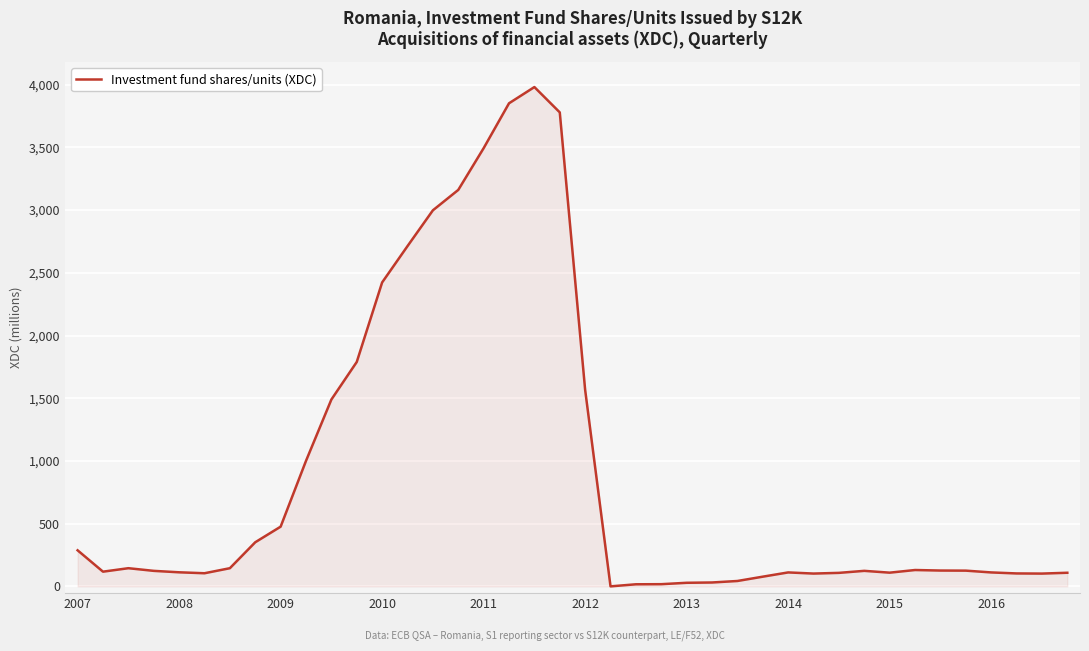

What is the maximum value shown in the chart?

3981.5